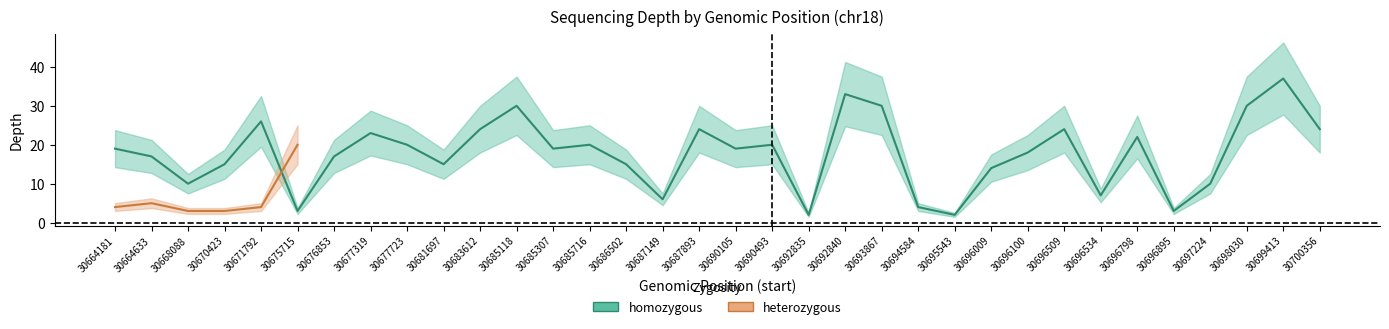

Rank the categories by value from highest to lowest.

30699413, 30692840, 30685118, 30693867, 30698030, 30671792, 30683612, 30687893, 30696509, 30700356, 30677319, 30696798, 30677723, 30685716, 30690493, 30664181, 30685307, 30690105, 30696100, 30664633, 30676853, 30670423, 30681697, 30686502, 30696009, 30668088, 30697224, 30696534, 30687149, 30694584, 30675715, 30696895, 30692835, 30695543